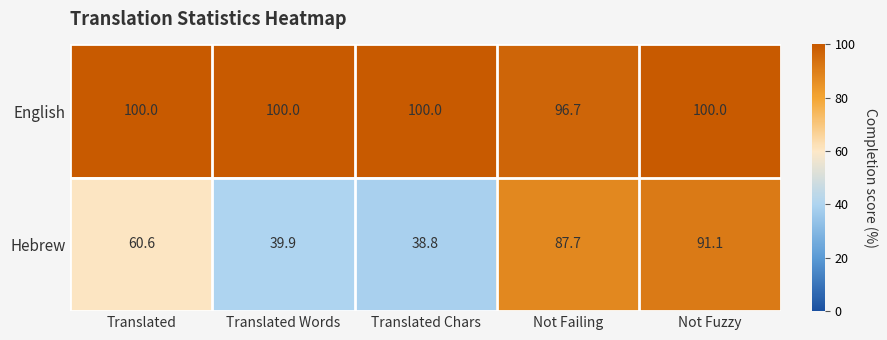

At how many categories does at least one series exceed 39?

5